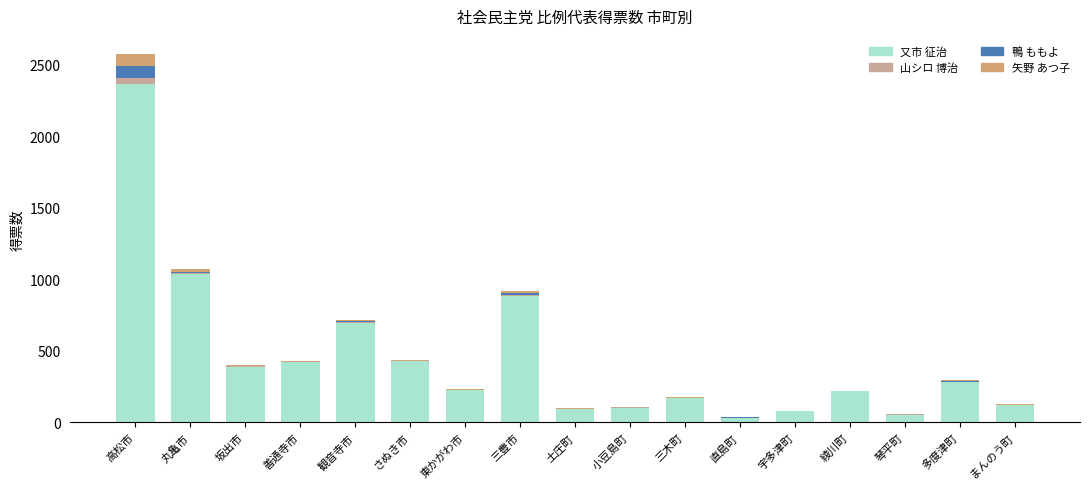

What is the sum of all 又市 征治 values?

7584